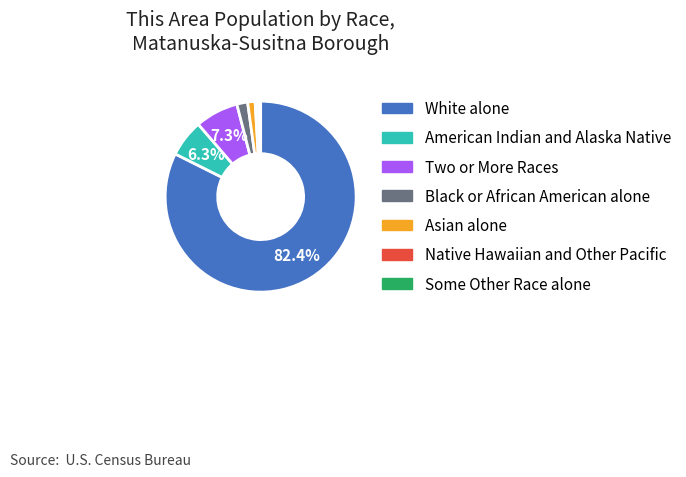

Approximately how many times larger is the value at White alone compared to Two or More Races?

11.3